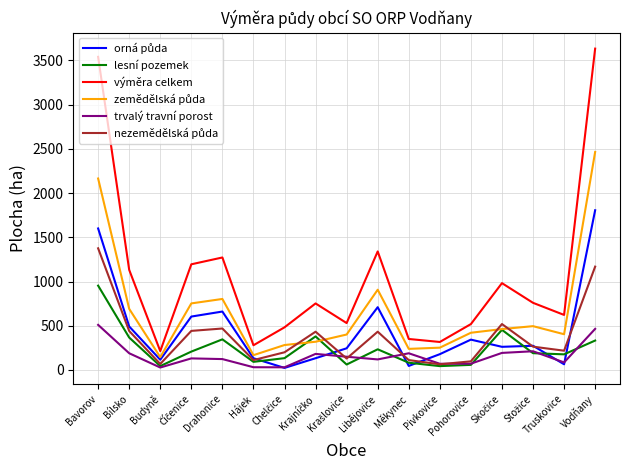

The výměra celkem series shows 236.9 at Bílsko. True or false?

False